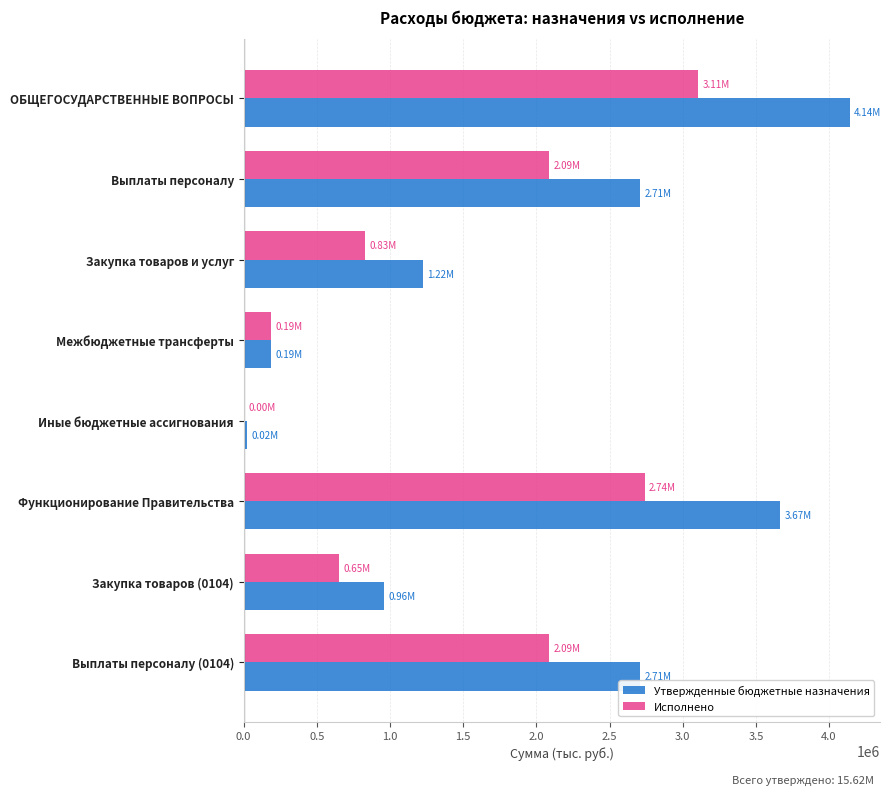

How many data points in Исполнено are above 2086608?

4